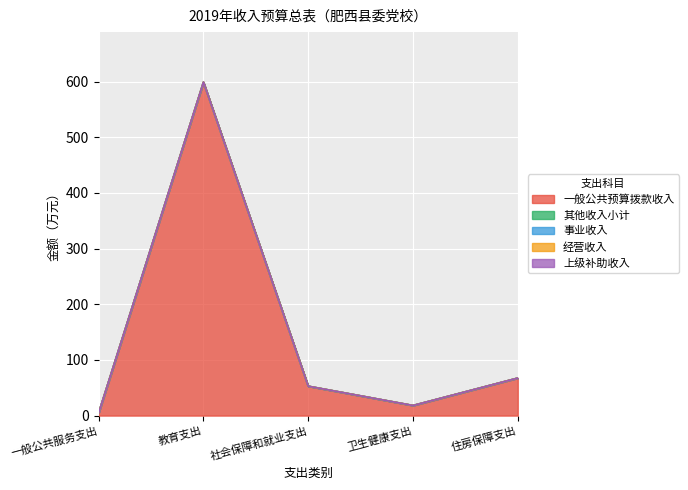

True or false: 上级补助收入 and 一般公共预算拨款收入 intersect in this chart.

False